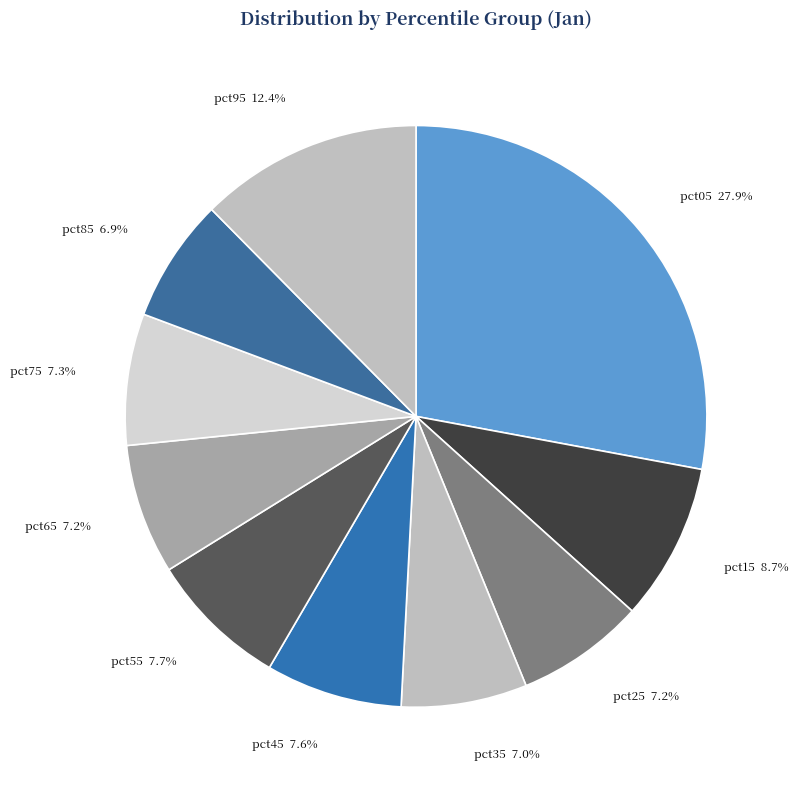

To the nearest percent, what percentage of the pie is pct25?

7%